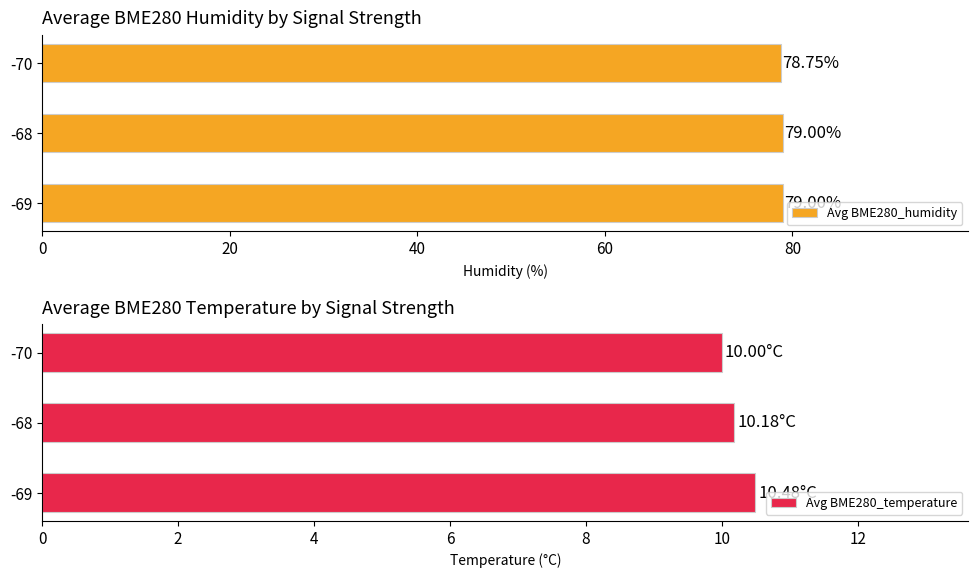

What is the sum of the Avg BME280_humidity values at -68 and -69?

158.0